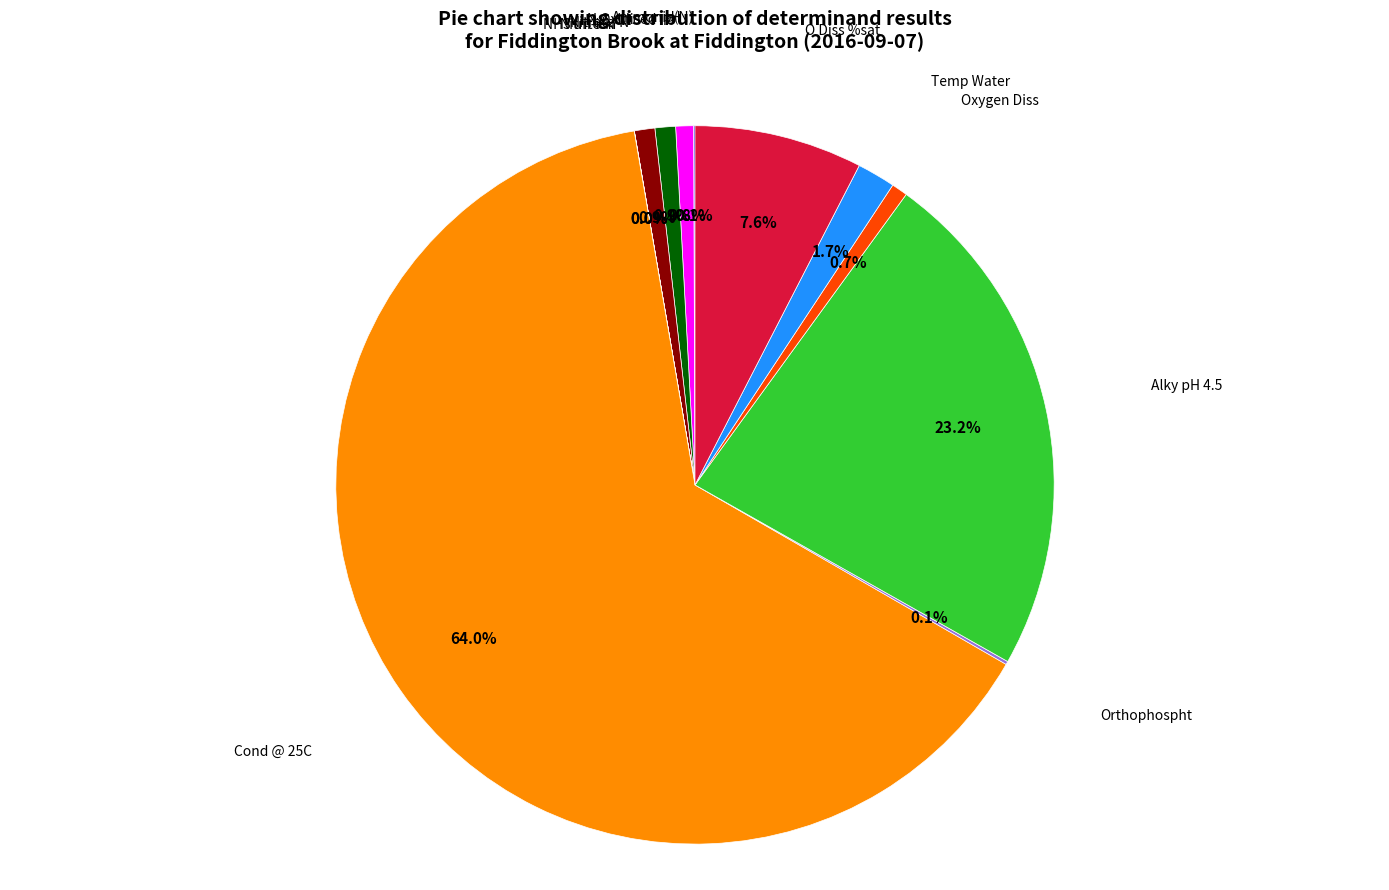

What portion of the pie excludes Temp Water?

98.3%